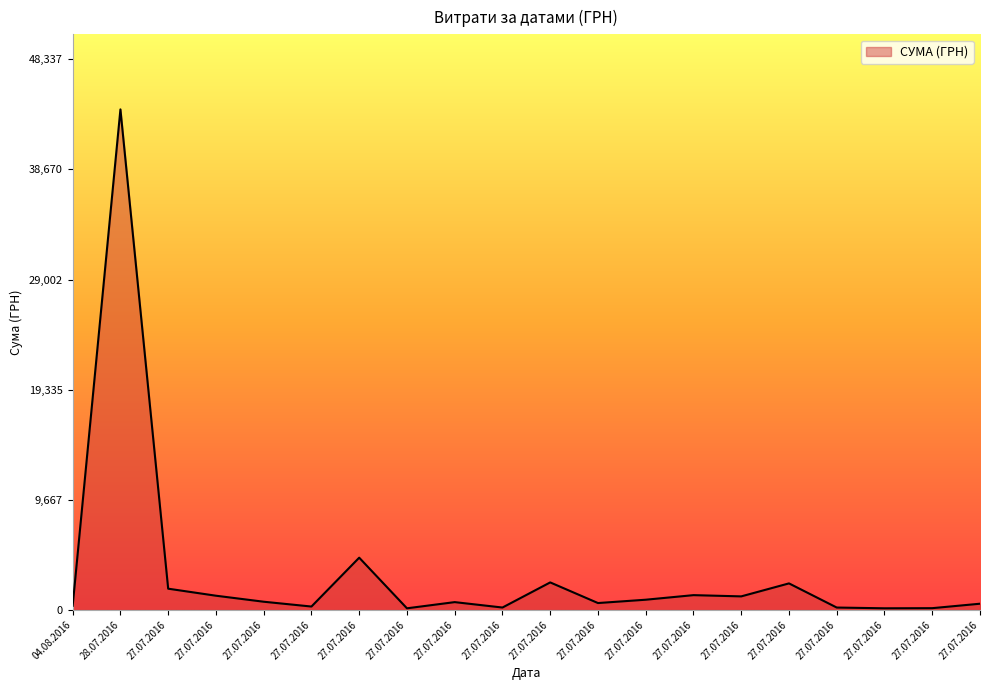

What is the maximum value shown in the chart?

43943.4